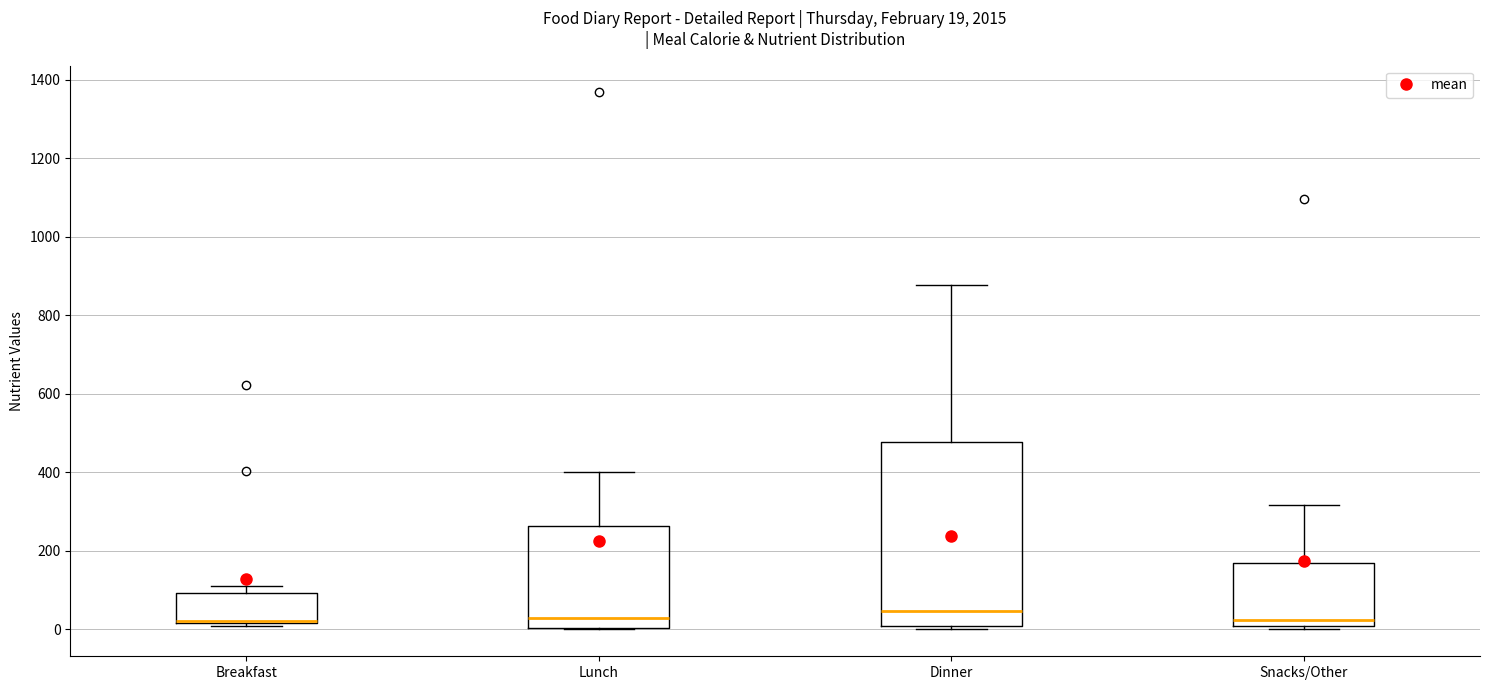

Which box is the tallest, from its lower edge to its upper edge?

Dinner